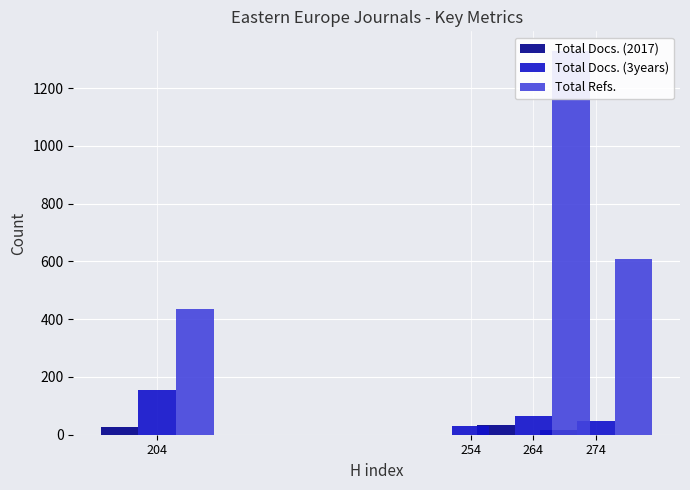

How many data points in Total Docs. (3years) are above 65?

1